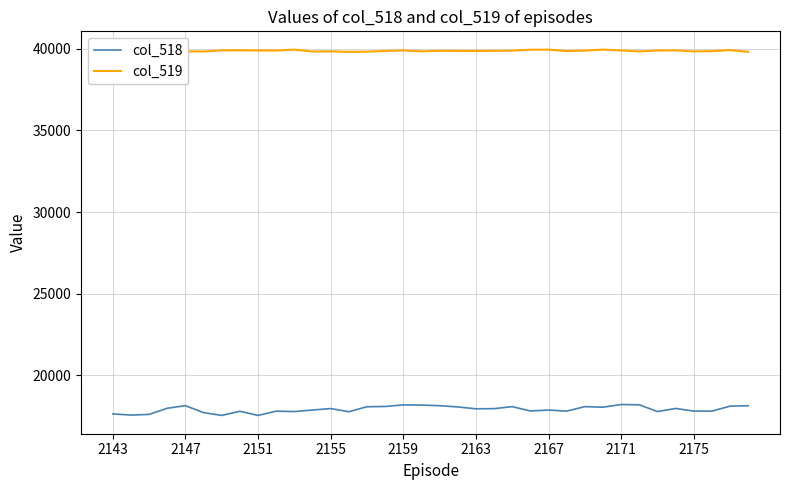

What is the highest value of the col_518 series?

18210